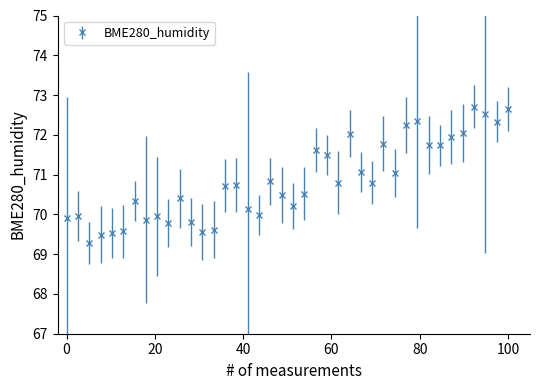

What is the smallest value displayed?

69.3